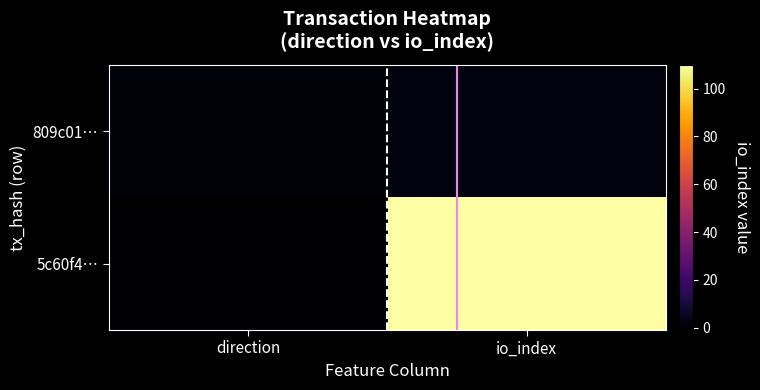

At direction, list the series in order from smallest to largest.

5c60f4…, 809c01…